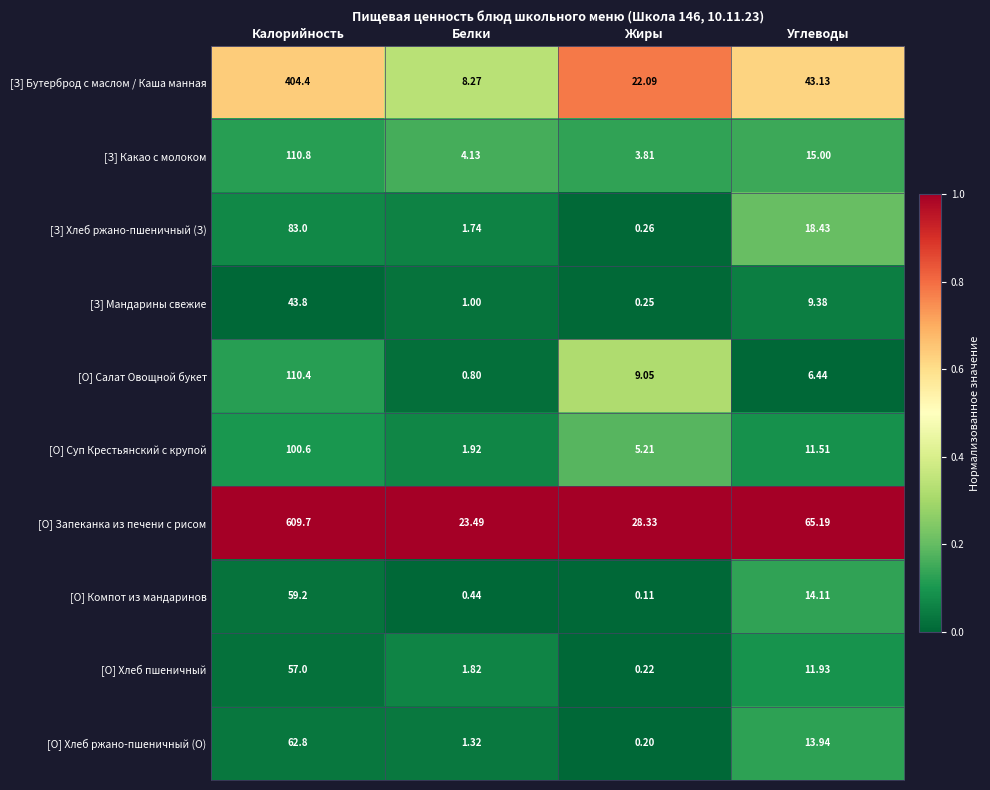

At Углеводы, list the series in order from largest to smallest.

[О] Запеканка из печени с рисом, [З] Бутерброд с маслом / Каша манная, [З] Хлеб ржано-пшеничный (З), [З] Какао с молоком, [О] Компот из мандаринов, [О] Хлеб ржано-пшеничный (О), [О] Хлеб пшеничный, [О] Суп Крестьянский с крупой, [З] Мандарины свежие, [О] Салат Овощной букет